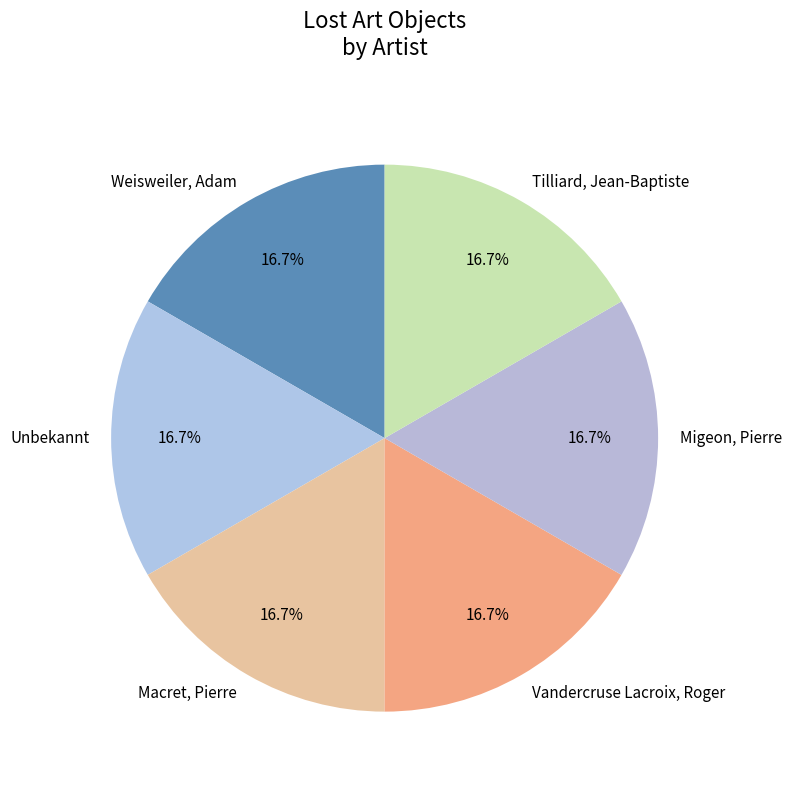

Is Weisweiler, Adam the majority of the pie?

No